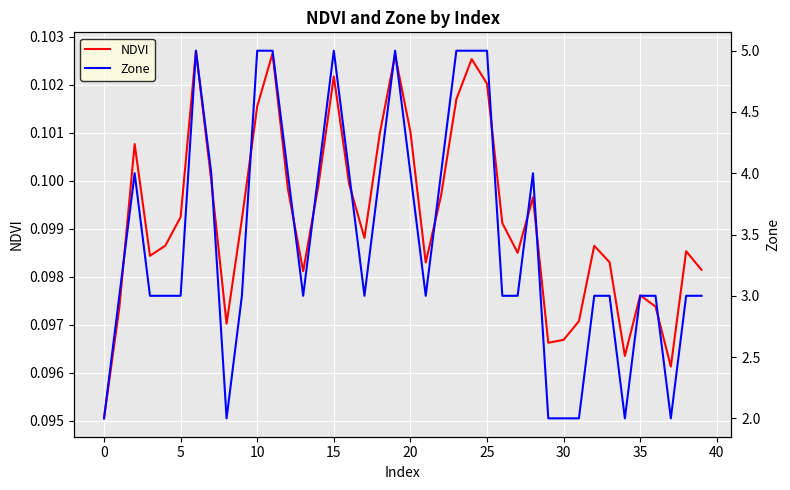

What is the average value of the NDVI series?

0.1